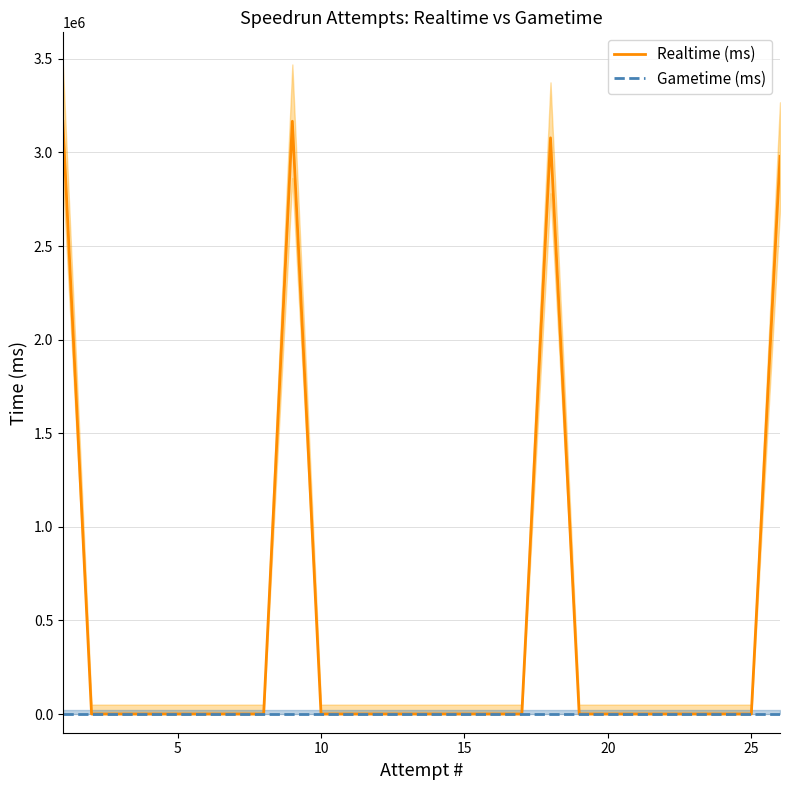

What is the difference between the second highest and minimum values in the Realtime (ms) series?

3166098